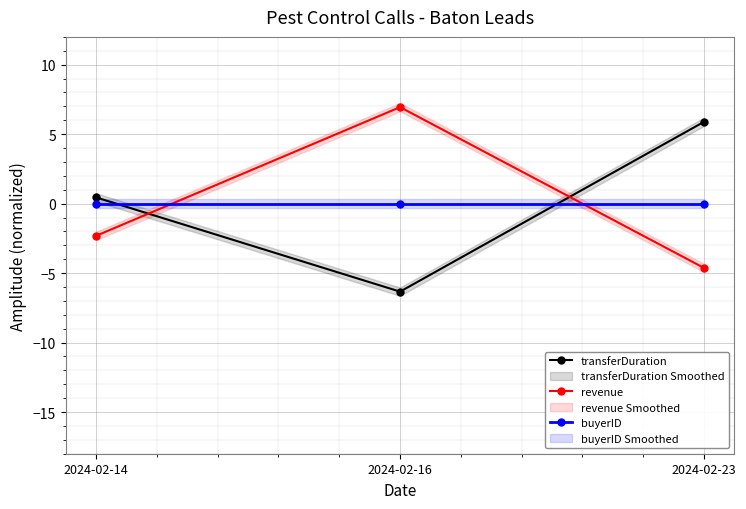

Which series changed the most between 2024-02-14 and 2024-02-16?

revenue